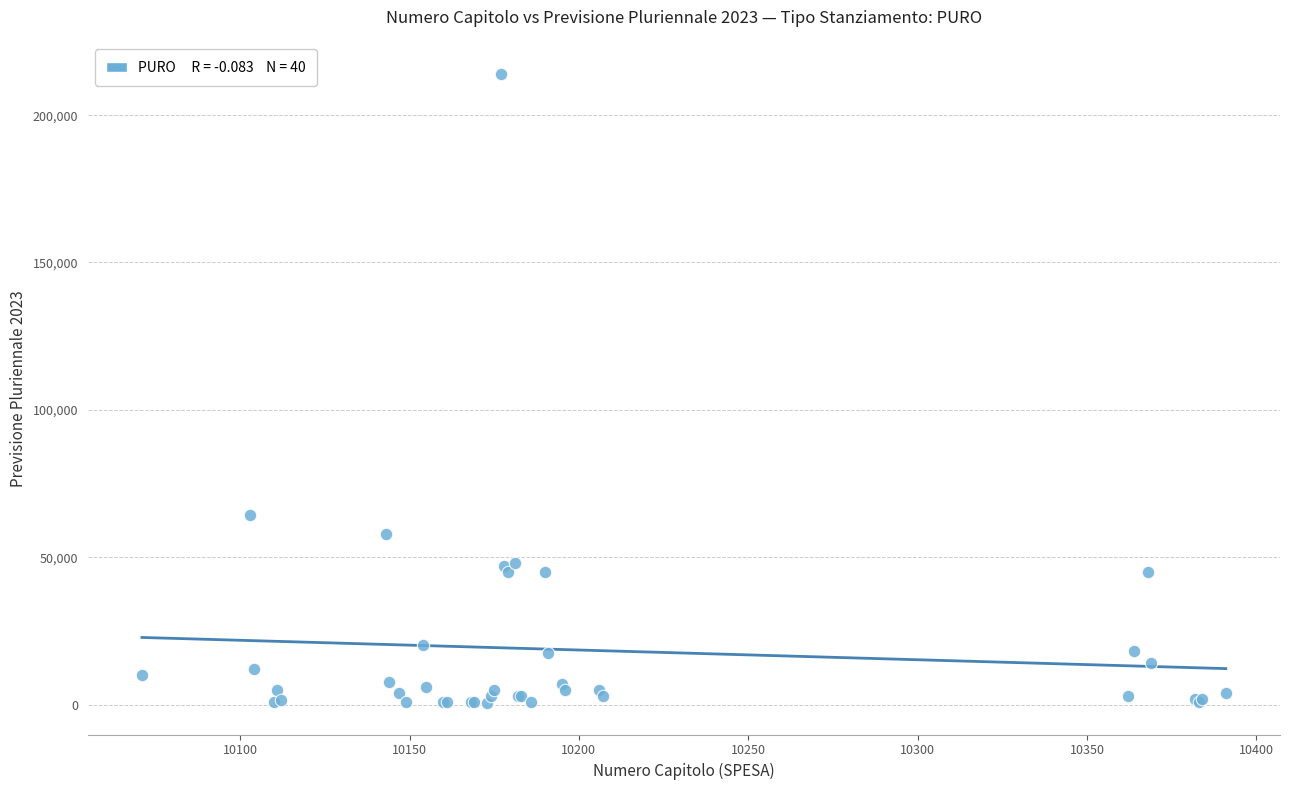

What Y value in the scatter plot is closest to 107250?

64300.0